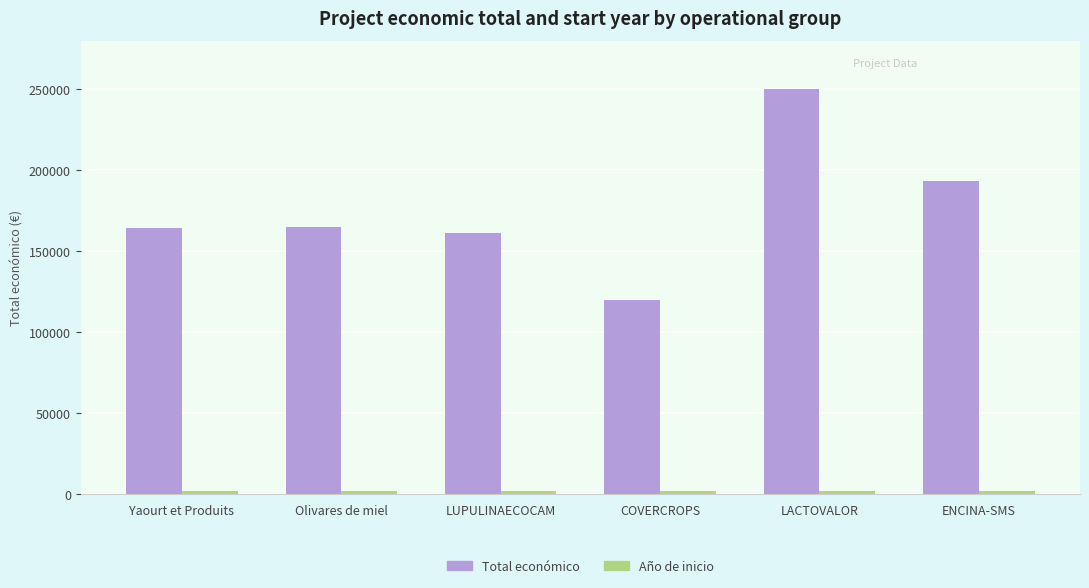

Count the number of data series in this chart.

2